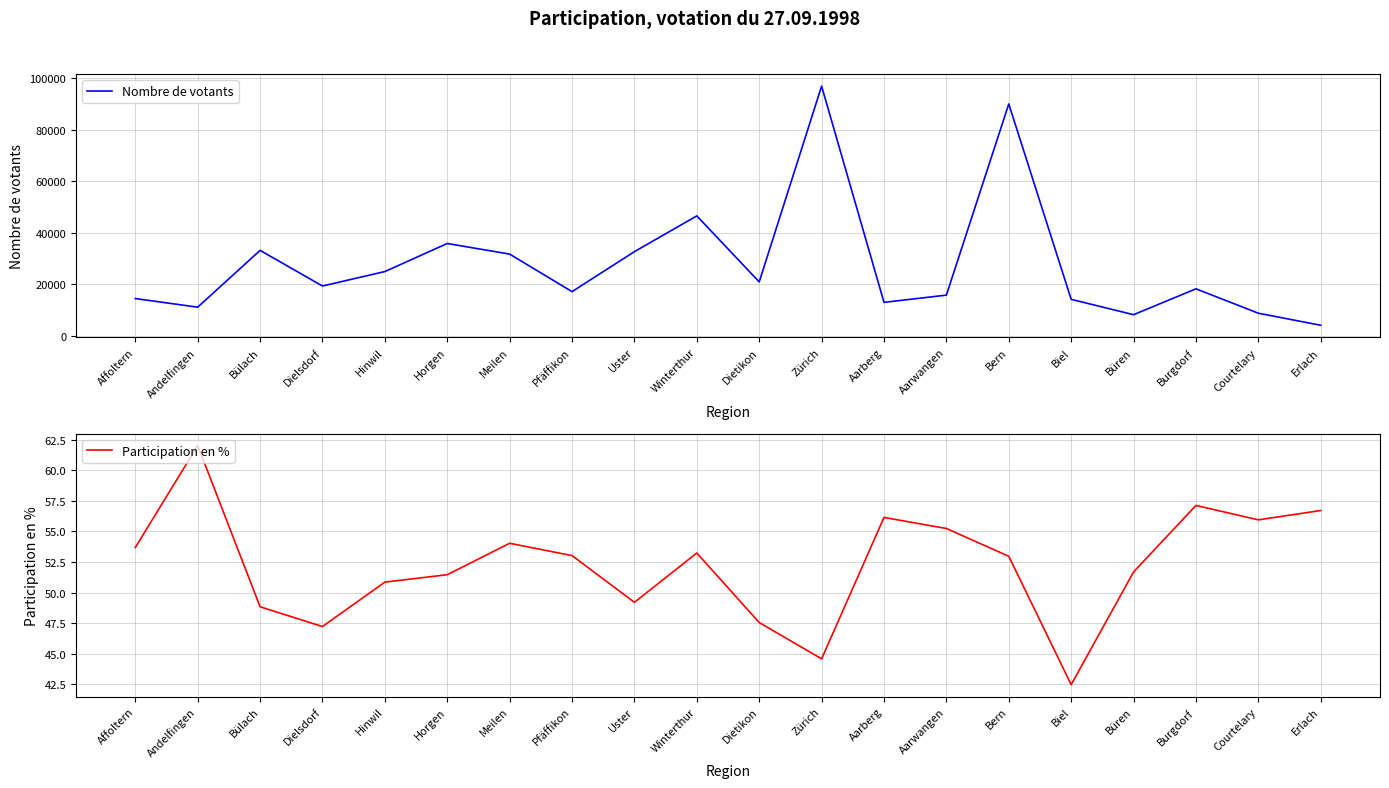

At Aarwangen, list the series in order from smallest to largest.

Participation en %, Nombre de votants